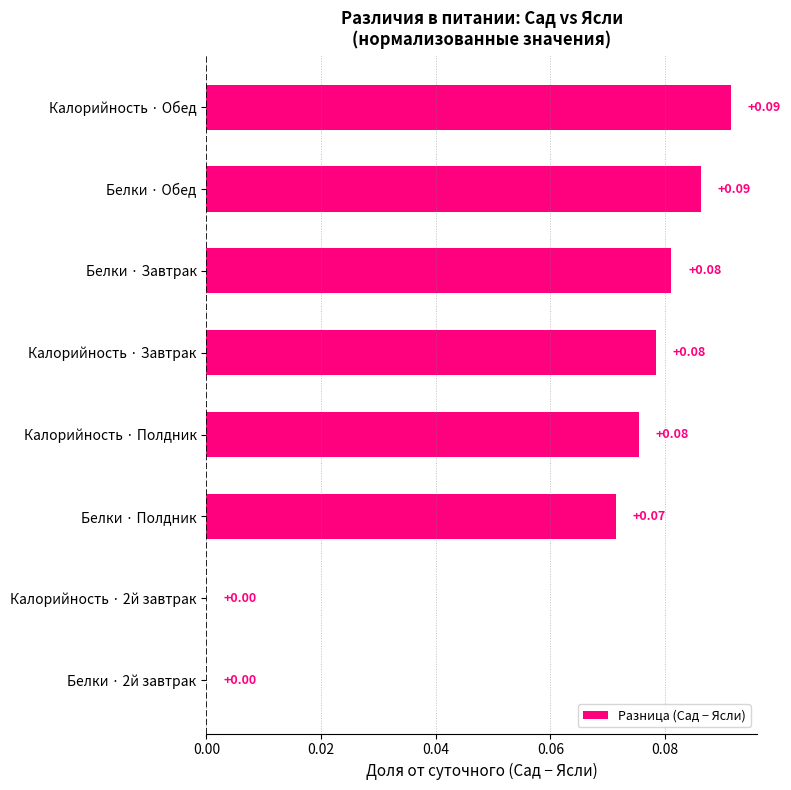

Are the bars horizontal?

Yes